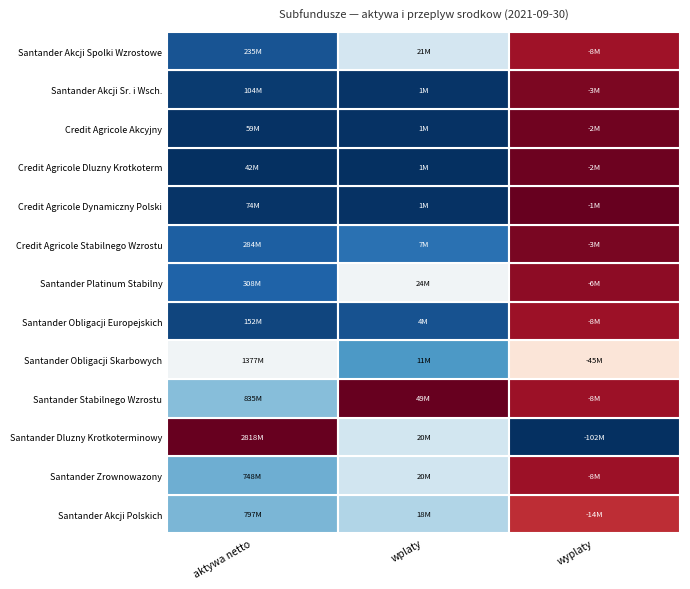

At which label is Santander Akcji Spolki Wzrostowe closest to 113336460?

1